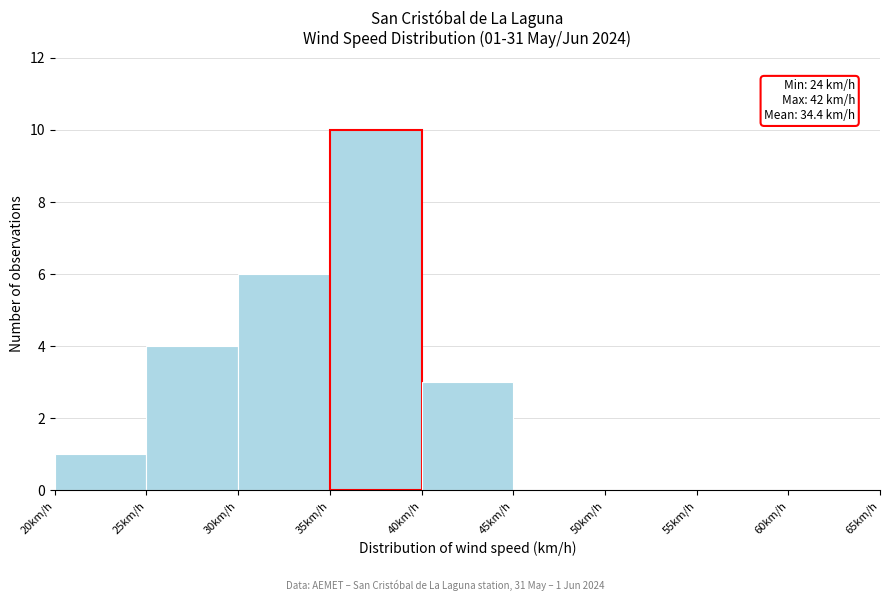

Which range on the x-axis has the tallest bar?

35 to 40